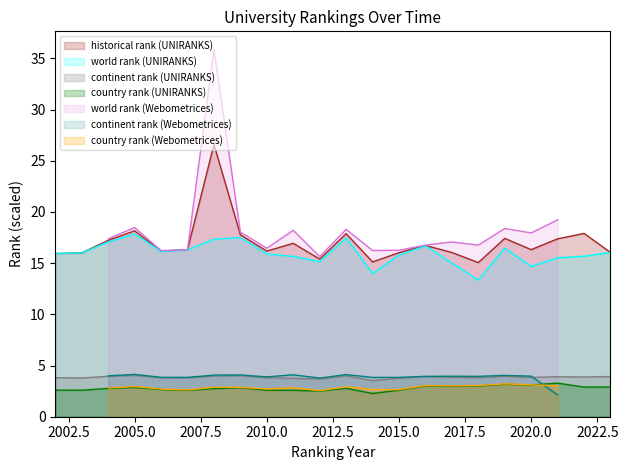

Where is the first local minimum for country rank (UNIRANKS)?

2003